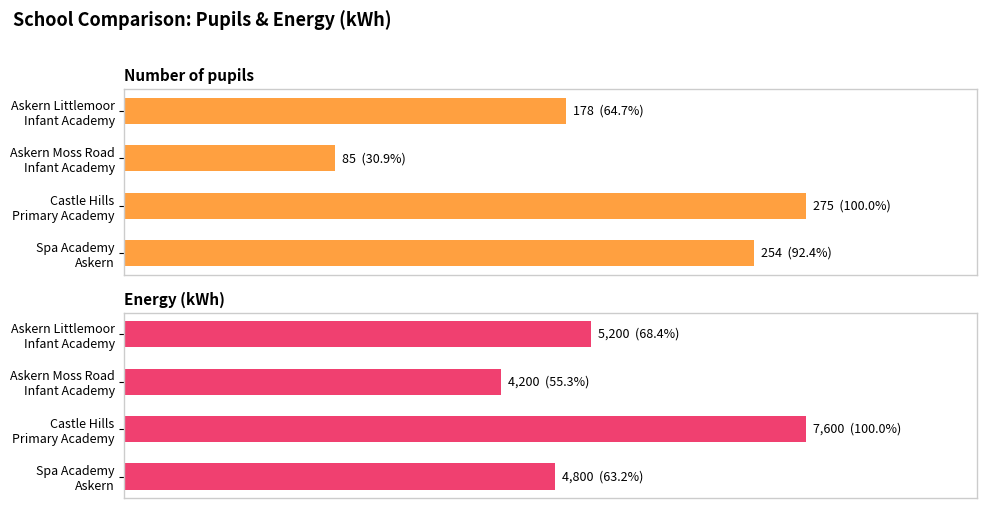

What are all the series names shown in the legend?

Number of pupils, Energy (kWh)